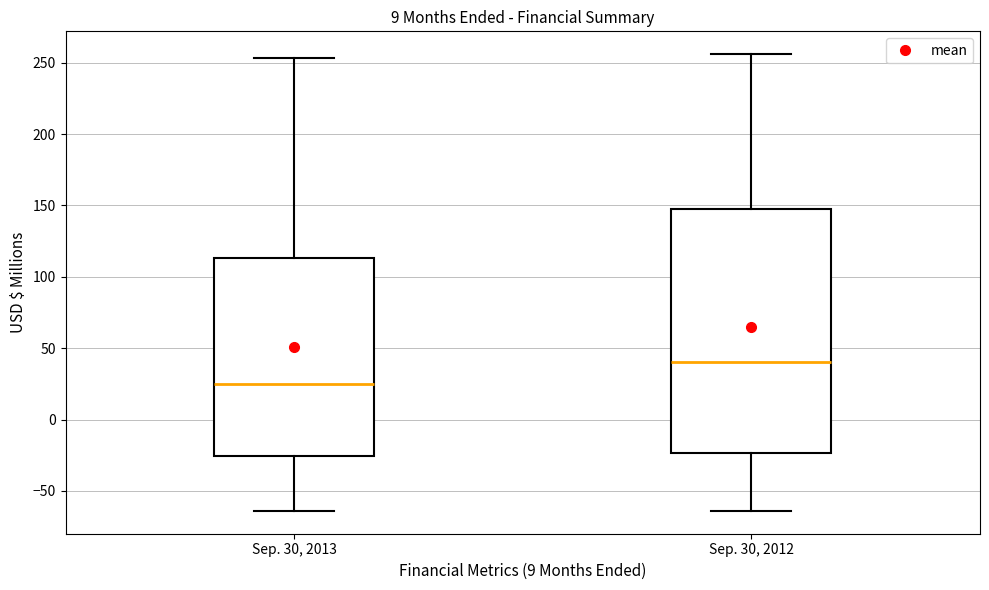

Where does the upper whisker of the box for Sep. 30, 2012 end on the y-axis? The values are not printed on the chart, so give them approximately, as read against the axis.

255